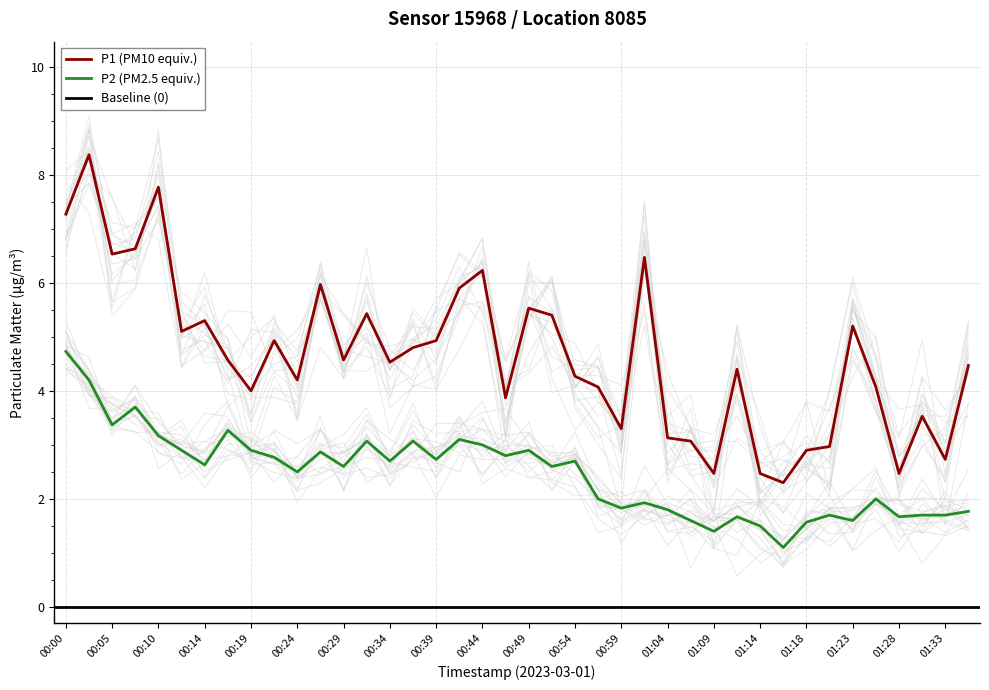

At how many categories does at least one series exceed 6?

7